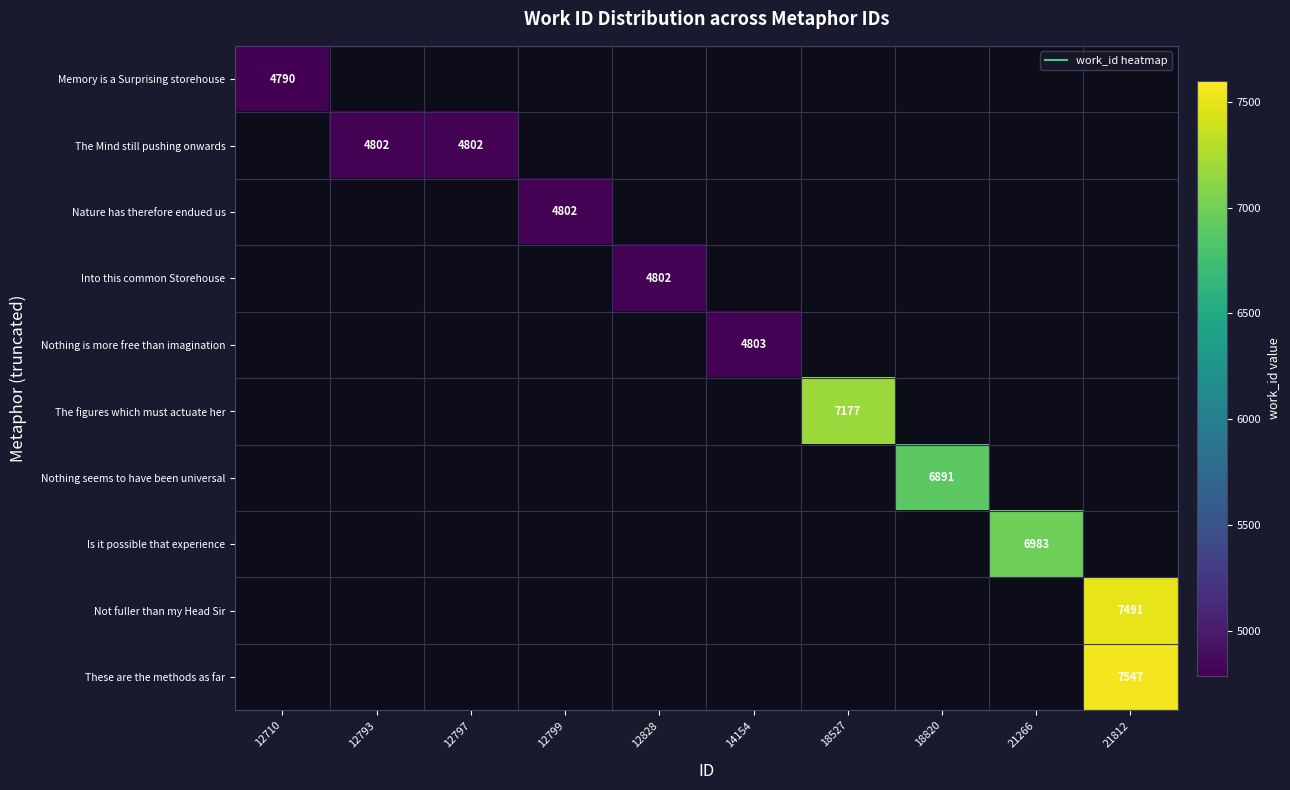

How many series are shown in this chart?

10